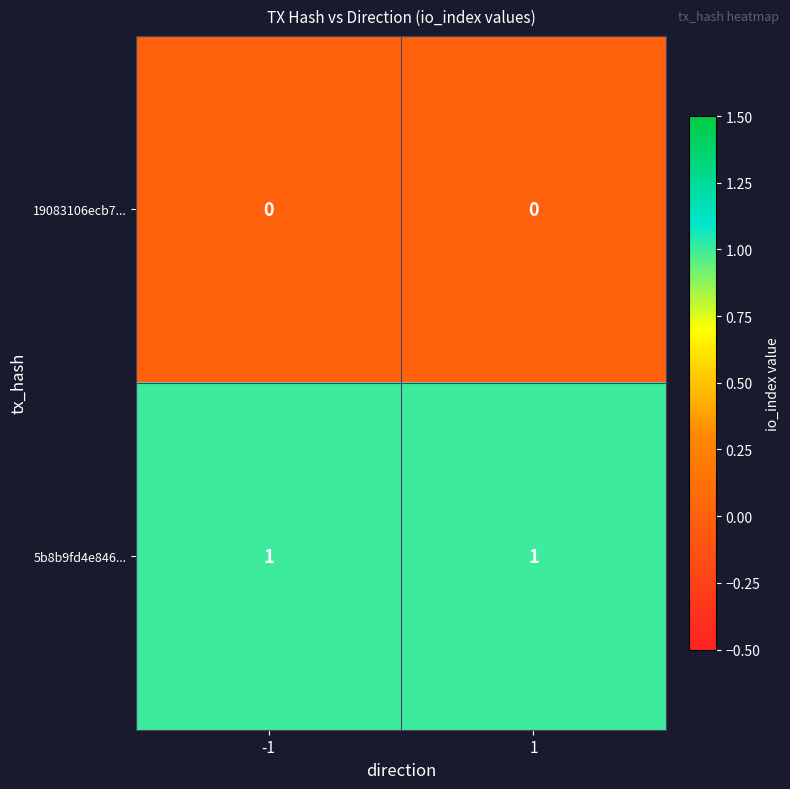

Reading left to right, extract all data points from this chart.

19083106ecb7...: 0	0
5b8b9fd4e846...: 1	1